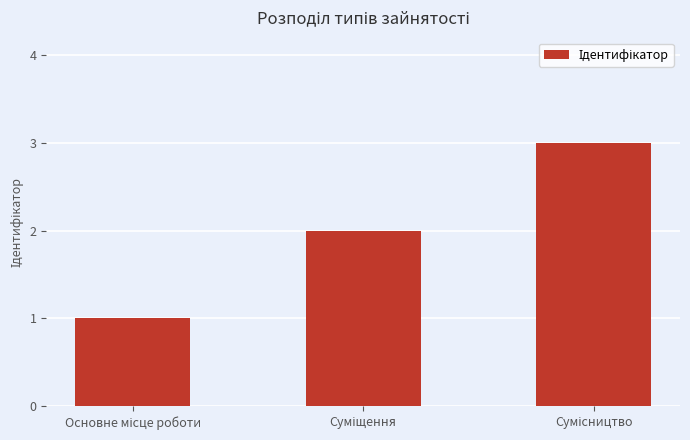

What is the maximum value shown in the chart?

3